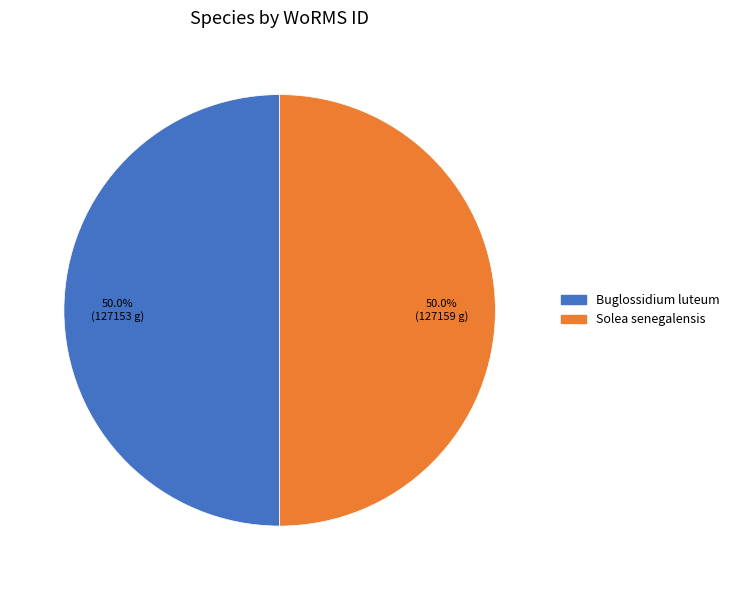

Approximately how many times larger is the value at Solea senegalensis compared to Buglossidium luteum?

1.0